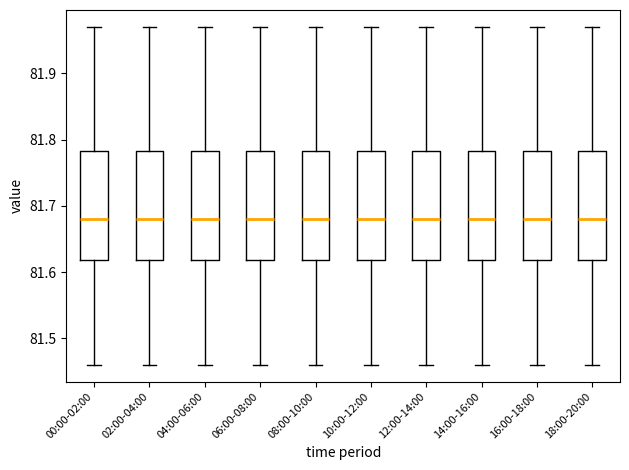

Reading left to right, read every box against the y-axis: the position of its median line, the range the box covers, and the ends of its whiskers. The values are not printed on the chart, so give them approximately, as read against the axis.

00:00-02:00: median 81.68, box 81.62 to 81.78, whiskers 81.46 to 81.97
02:00-04:00: median 81.68, box 81.62 to 81.78, whiskers 81.46 to 81.97
04:00-06:00: median 81.68, box 81.62 to 81.78, whiskers 81.46 to 81.97
06:00-08:00: median 81.68, box 81.62 to 81.78, whiskers 81.46 to 81.97
08:00-10:00: median 81.68, box 81.62 to 81.78, whiskers 81.46 to 81.97
10:00-12:00: median 81.68, box 81.62 to 81.78, whiskers 81.46 to 81.97
12:00-14:00: median 81.68, box 81.62 to 81.78, whiskers 81.46 to 81.97
14:00-16:00: median 81.68, box 81.62 to 81.78, whiskers 81.46 to 81.97
16:00-18:00: median 81.68, box 81.62 to 81.78, whiskers 81.46 to 81.97
18:00-20:00: median 81.68, box 81.62 to 81.78, whiskers 81.46 to 81.97